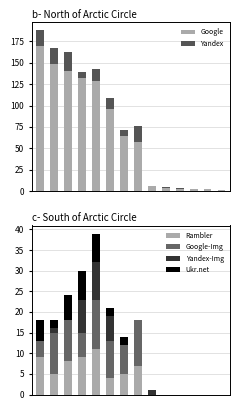

At which label does Google-Img first exceed 6?

1